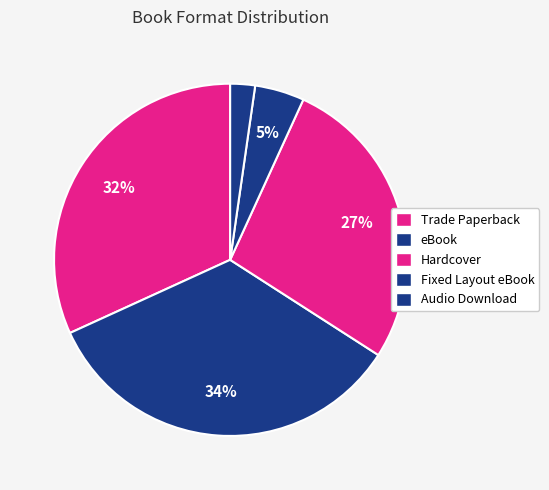

What percentage is the Fixed Layout eBook slice, to the nearest percent?

5%